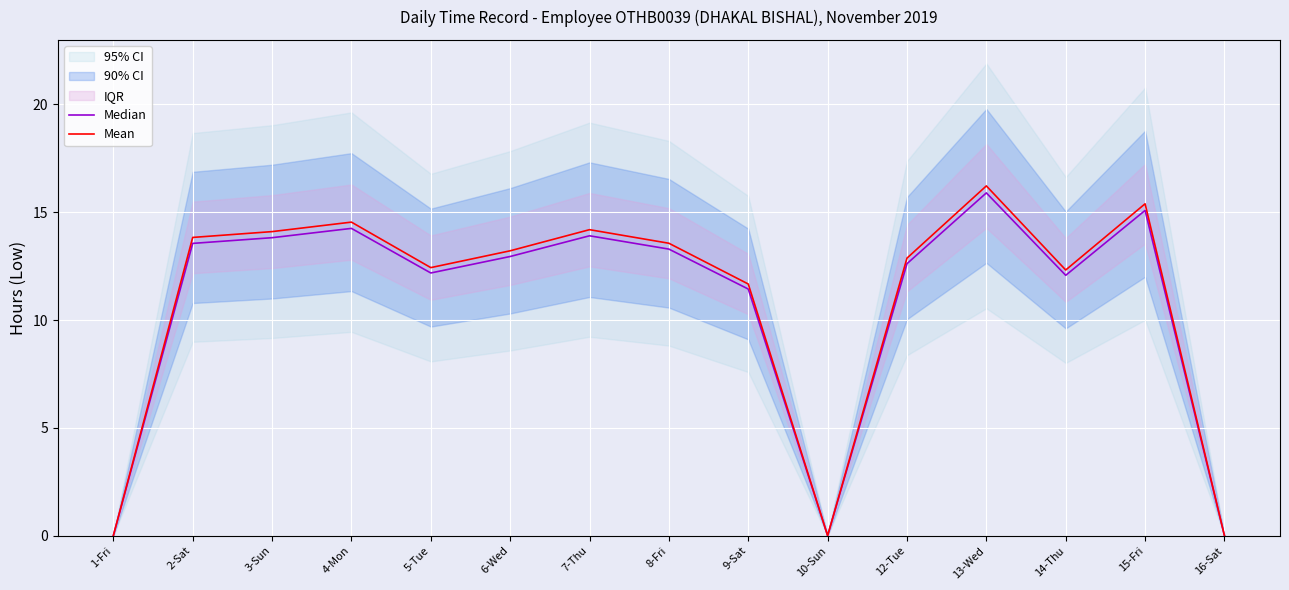

True or false: Mean and Median intersect in this chart.

False